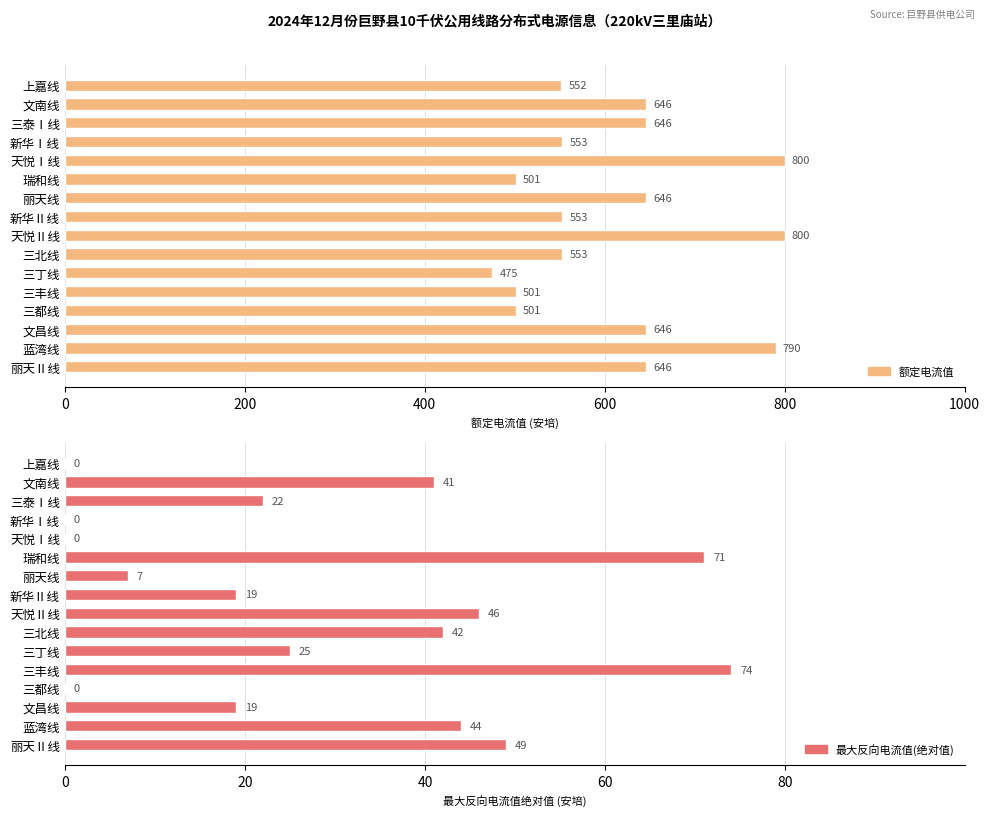

At how many categories does at least one series exceed 46?

16